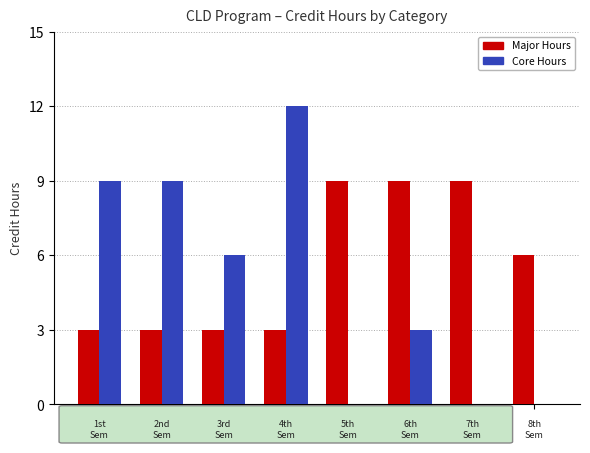

How many Major Hours values are between 3 and 9?

8